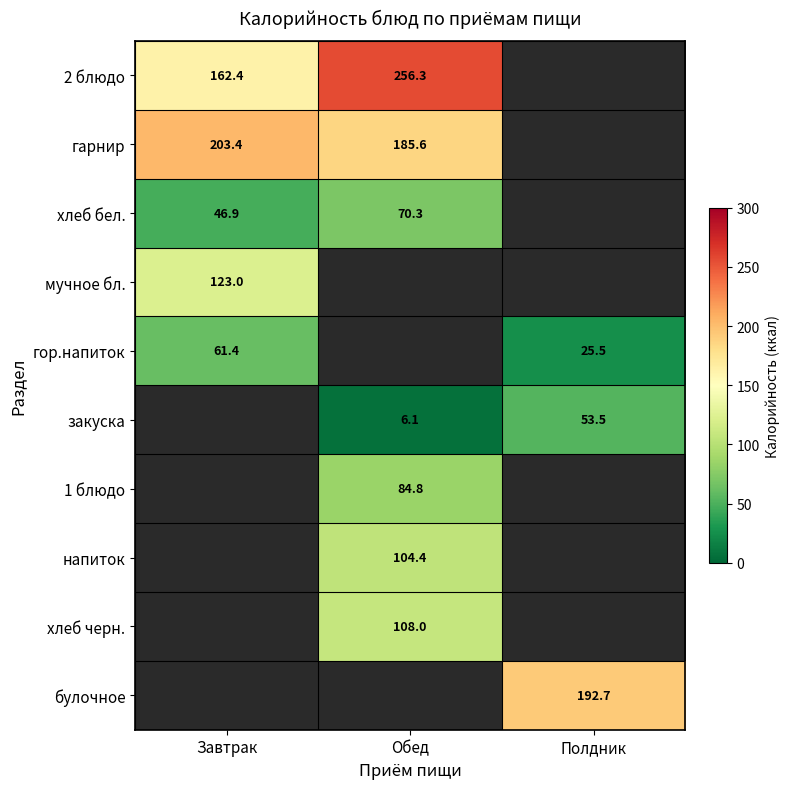

What is the difference between the highest and lowest values at Завтрак?

156.5